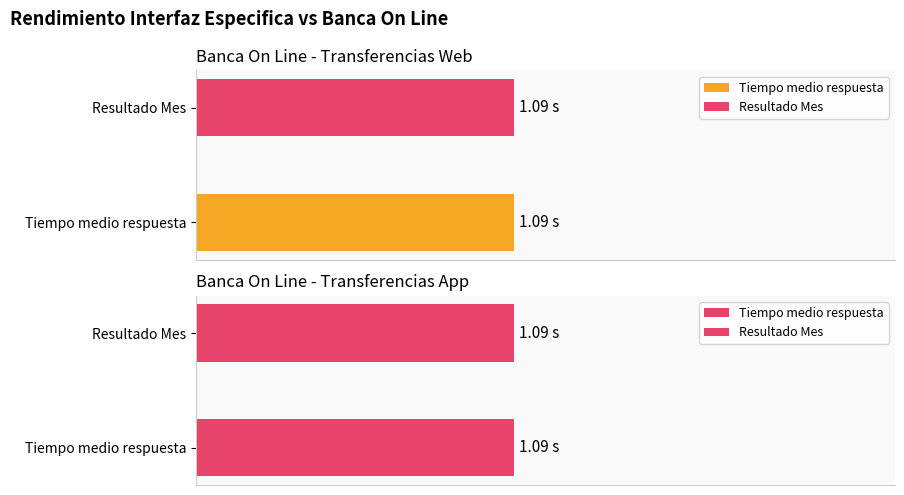

True or false: Transferencias Web (Tiempo medio respuesta) has a value of 1.1 at 2021-02-04.

True